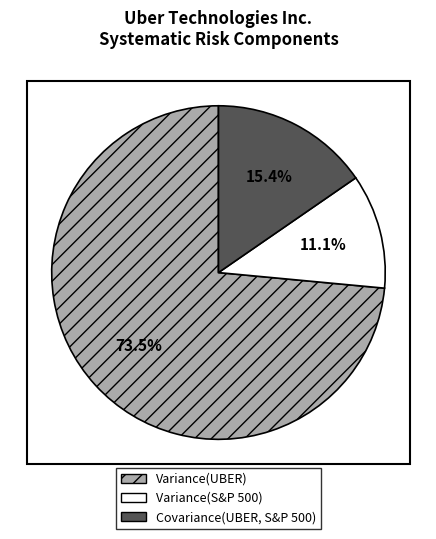

Is there any slice that represents more than half of the pie?

Yes